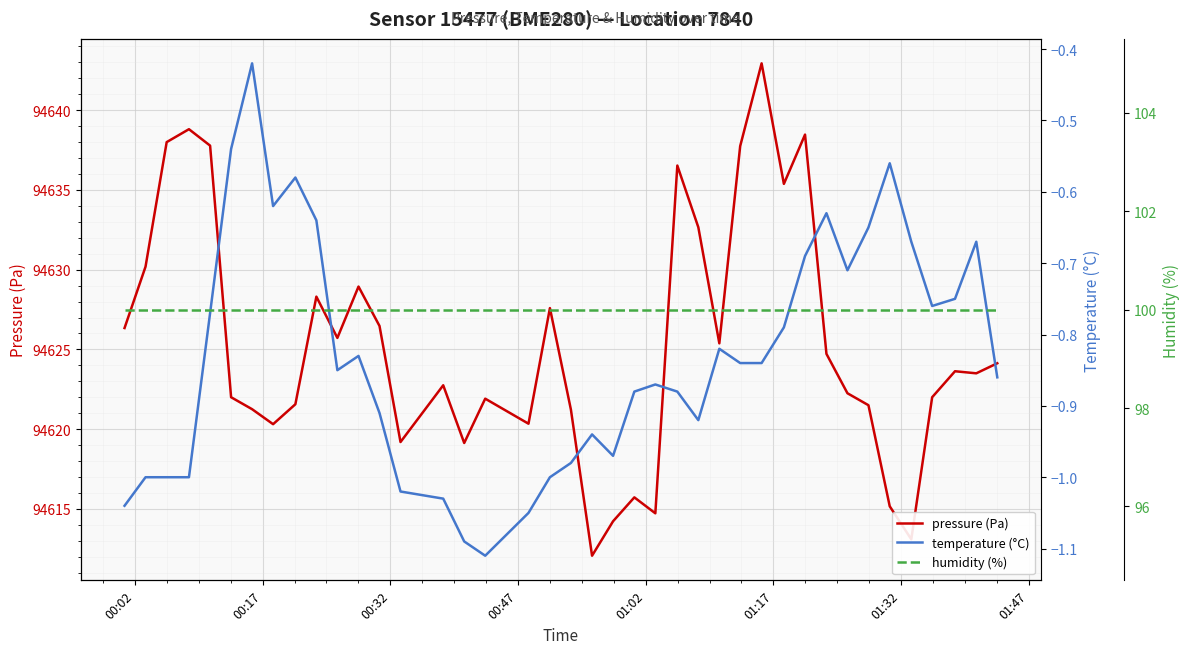

How many lines are shown in the chart?

3